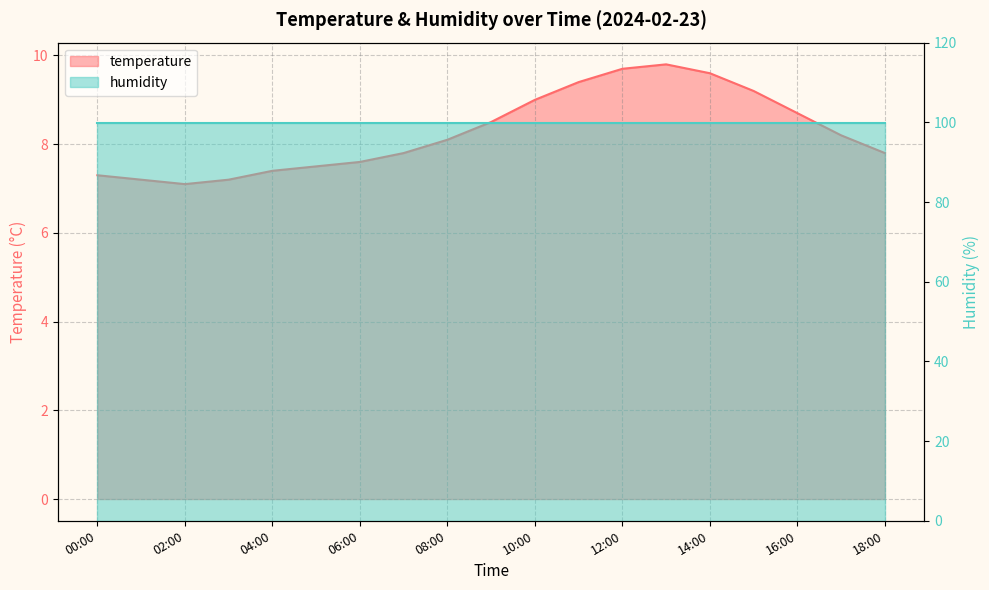

Does the chart have visible grid lines?

Yes